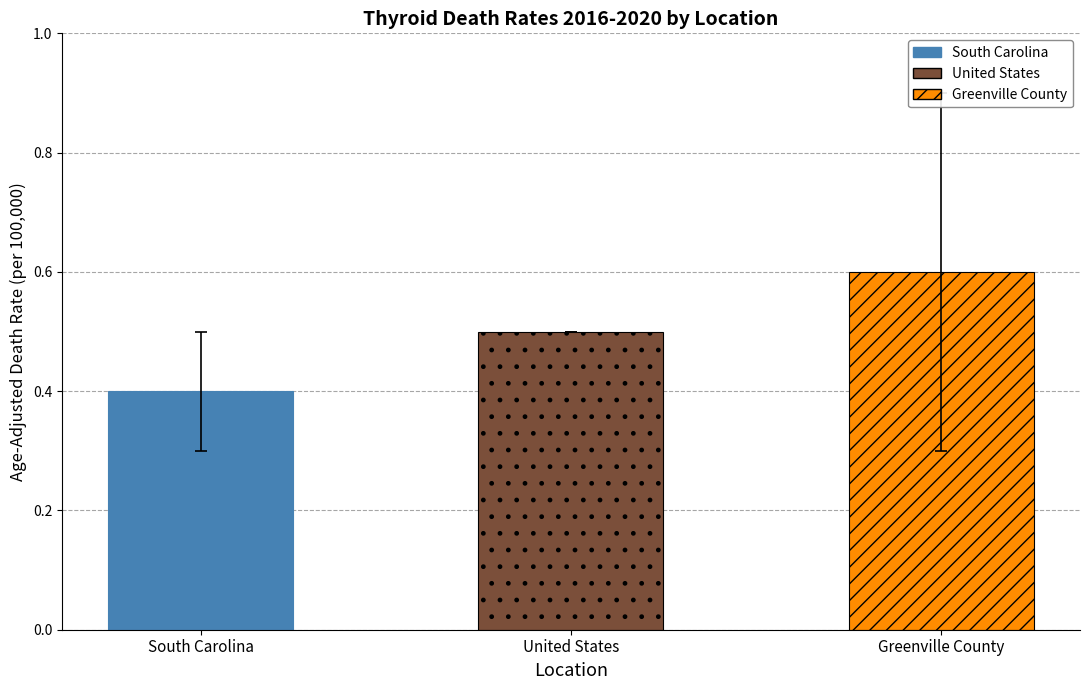

Count the number of categories in the chart.

3